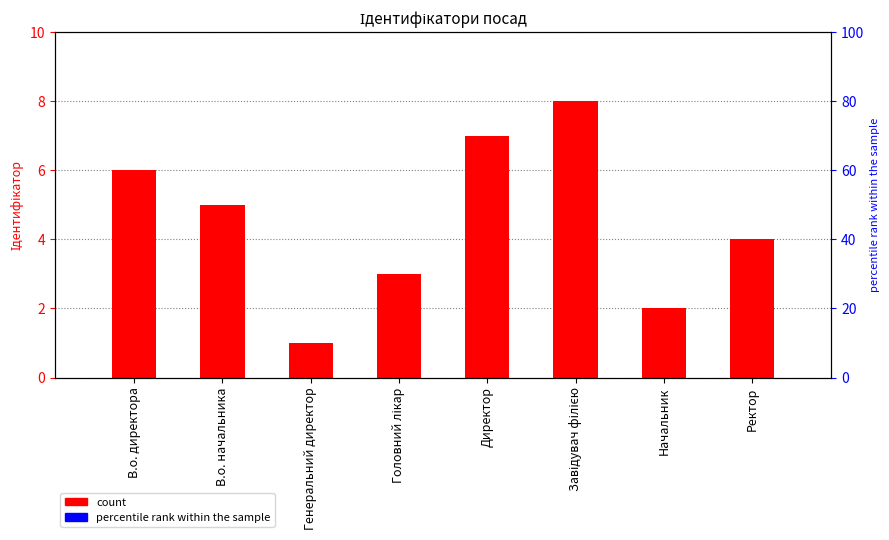

What is the maximum value shown in the chart?

8